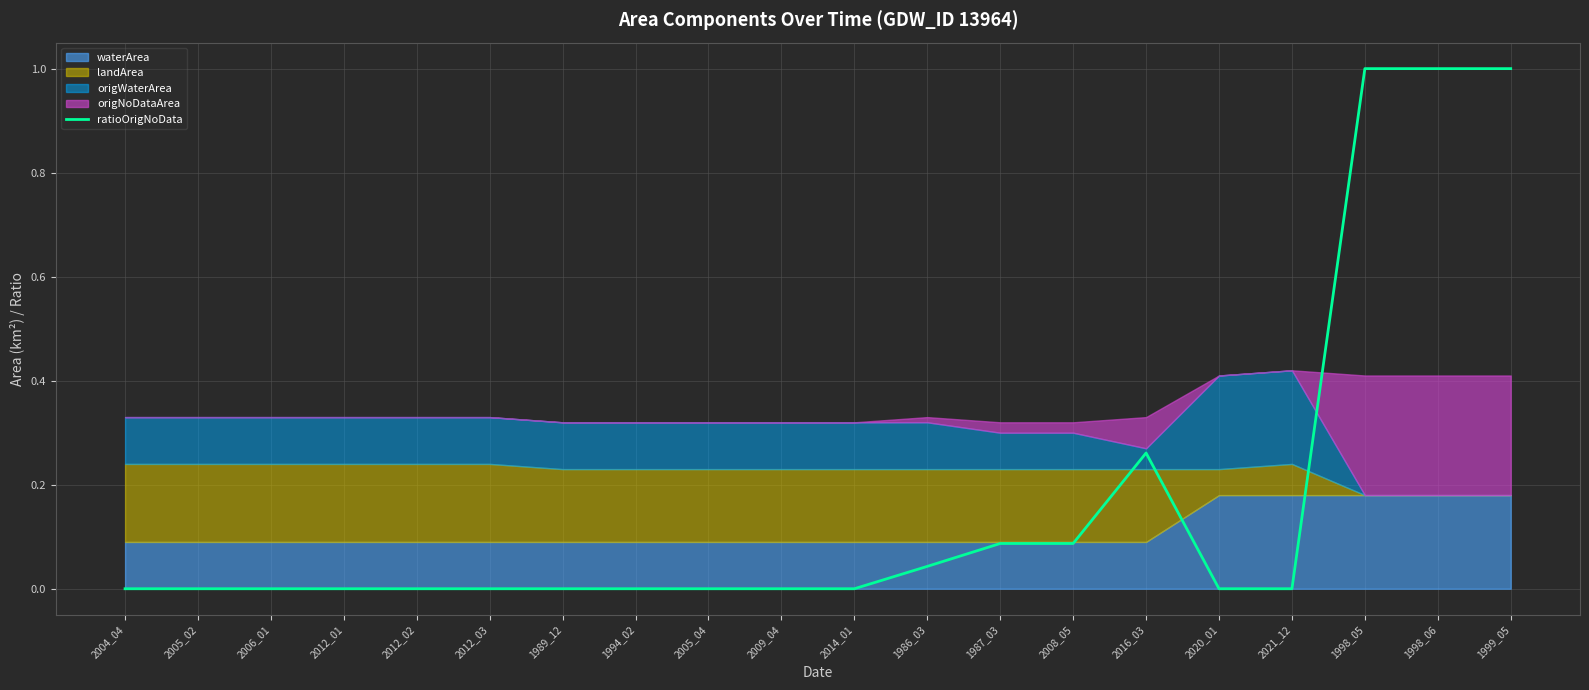

How many values are above zero?

7